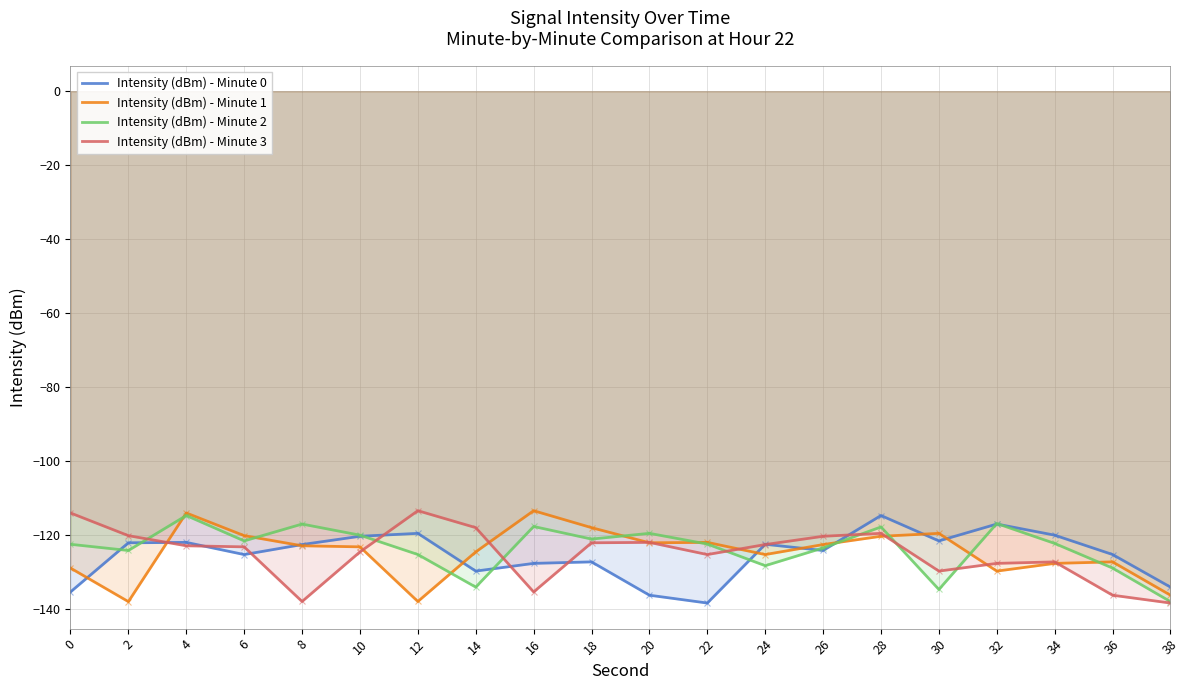

Which series has the largest range (max minus min)?

Intensity (dBm) - Minute 3